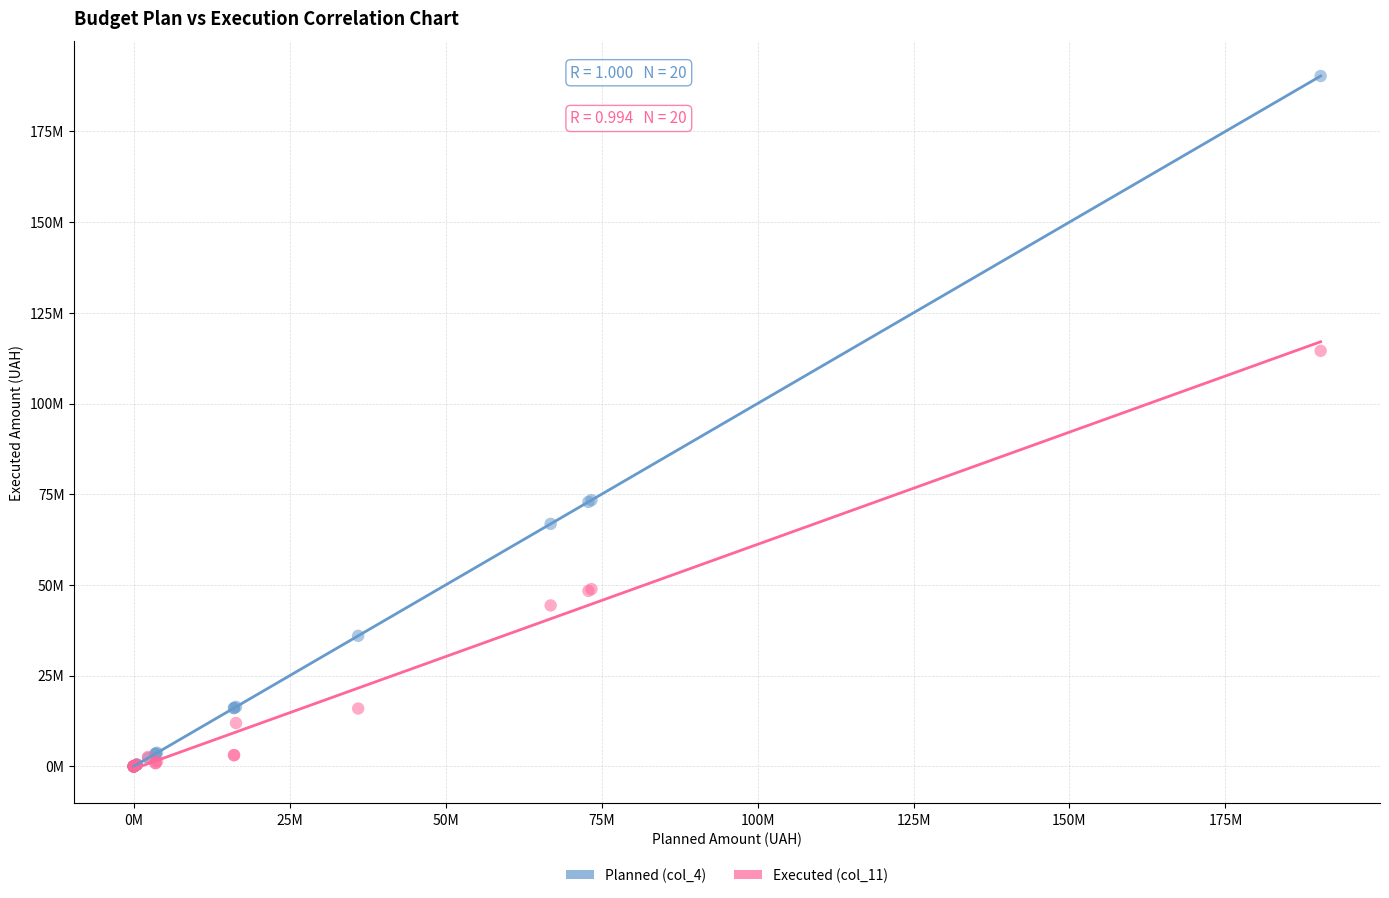

Which series has the widest spread of Y values?

Planned (col_4)